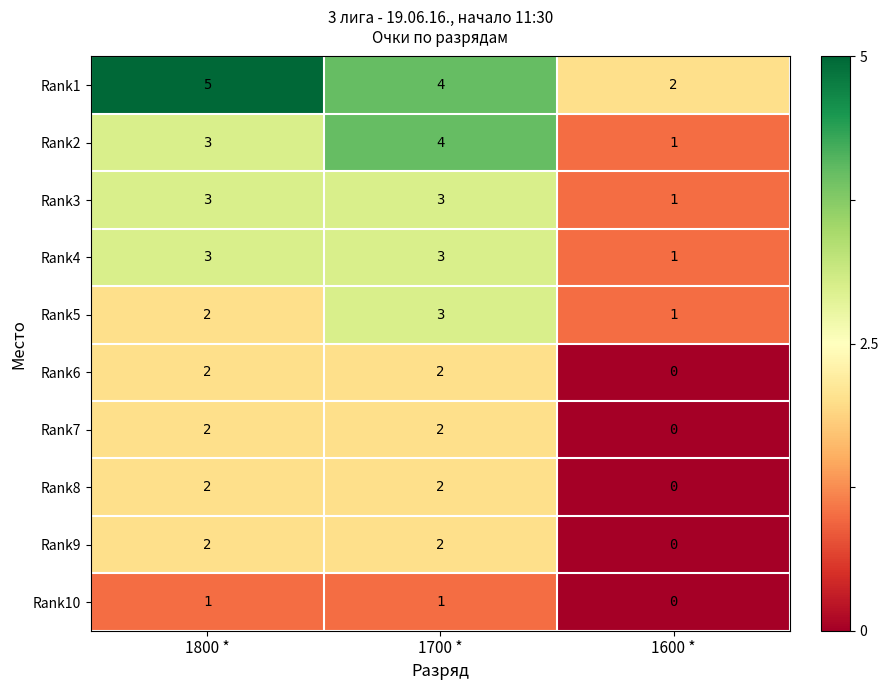

What is the approximate value of Rank1 at 1800 *?

5